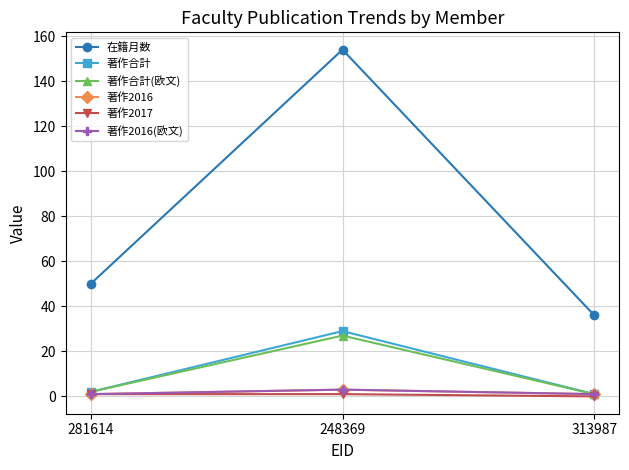

What position from the left is 313987?

3